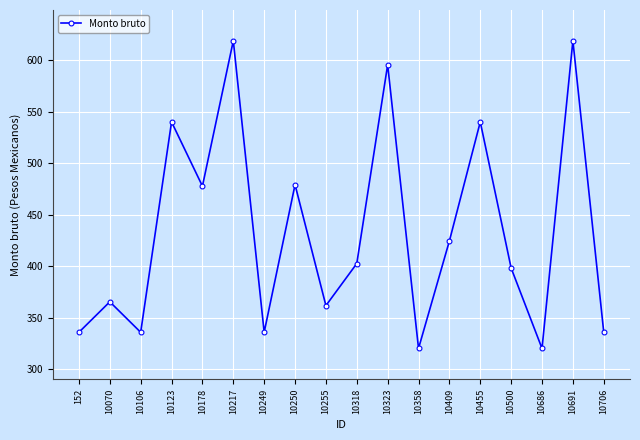

What is the sum of the values at 10318 and 10455?

942.5